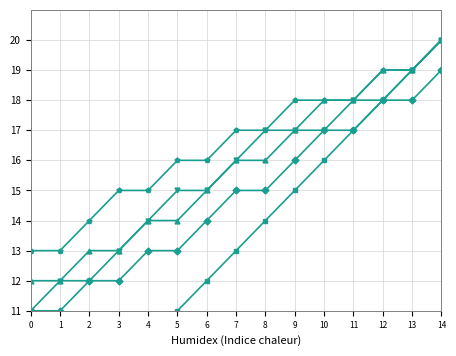

Rank the categories by col_33 value from lowest to highest.

0, 1, 2, 3, 4, 5, 6, 7, 8, 9, 10, 11, 12, 13, 14